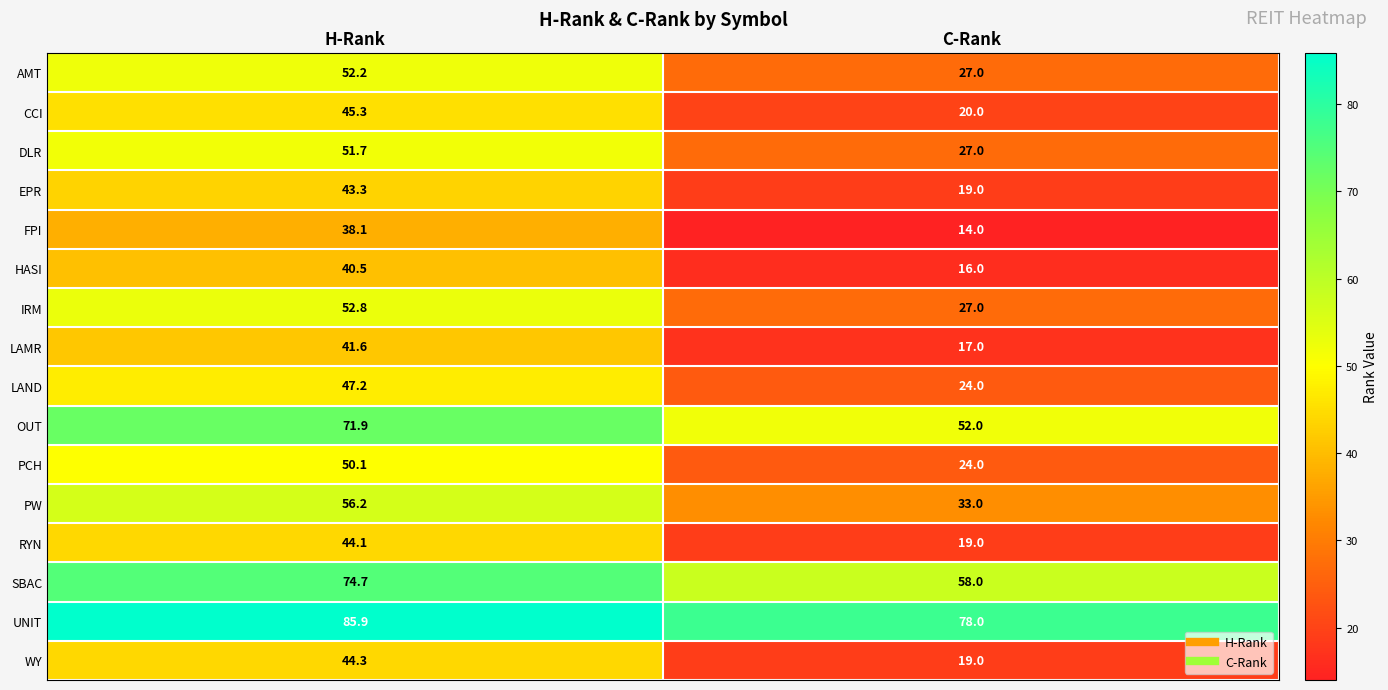

Read the AMT value at H-Rank.

52.2